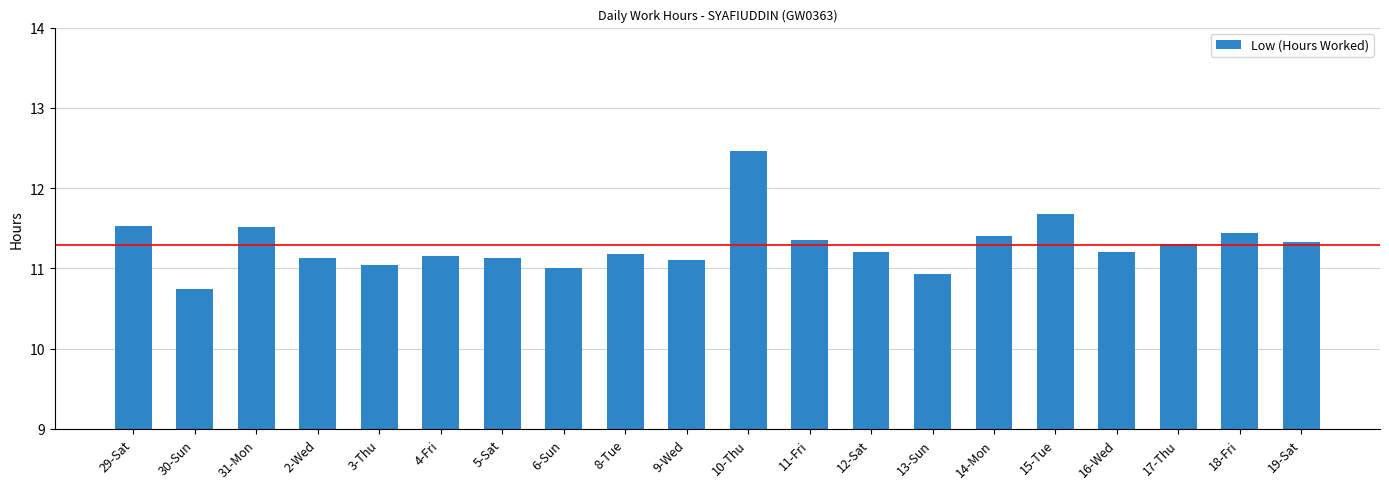

What is the difference between the maximum and minimum values?

1.7